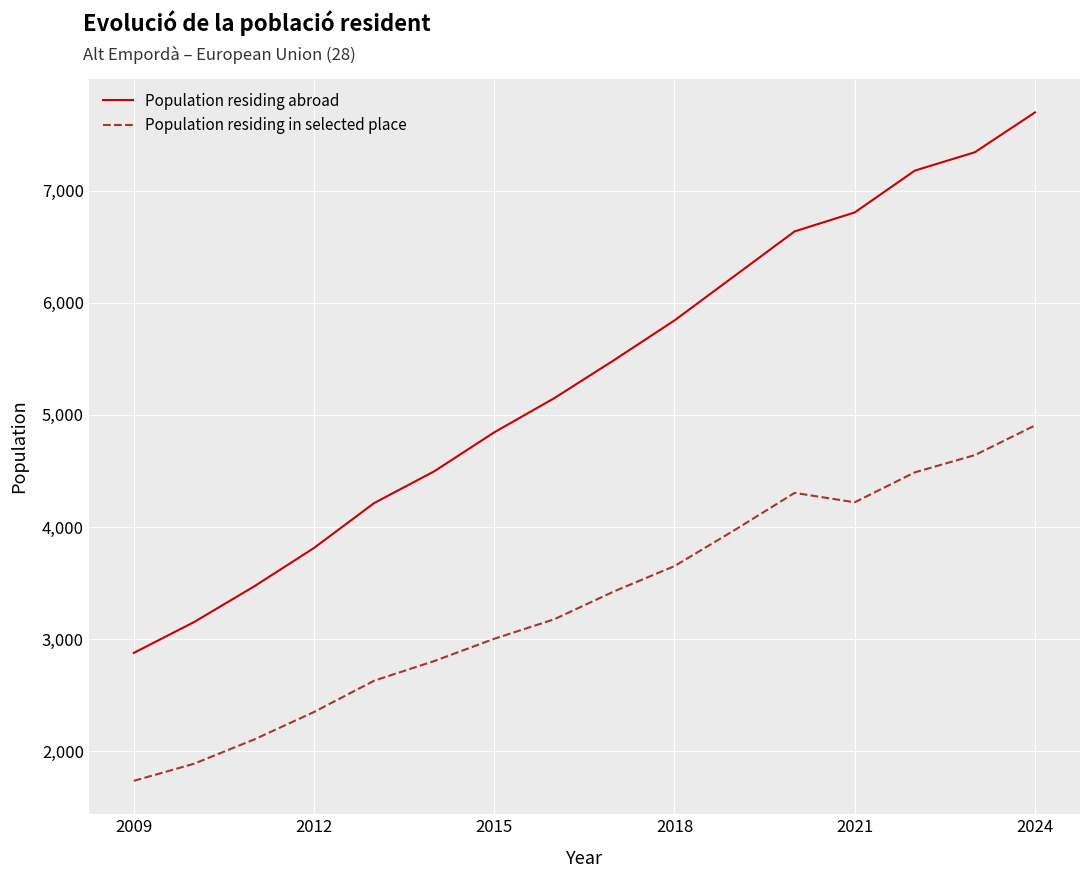

Reading right to left, extract all data points from this chart.

Population residing abroad: 7698	7343	7179	6806	6637	6240	5843	5491	5150	4845	4497	4214	3814	3470	3152	2878
Population residing in selected place: 4906	4642	4488	4221	4305	3973	3652	3428	3178	3004	2805	2630	2351	2105	1889	1737